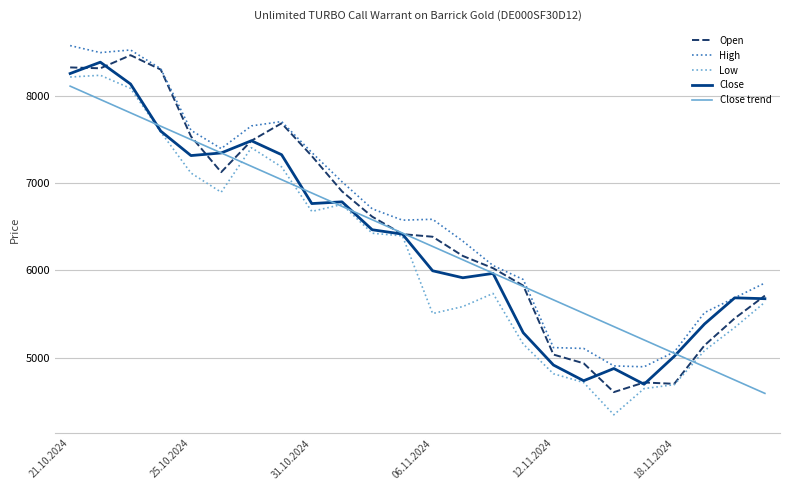

True or false: Low and High cross at least once.

False